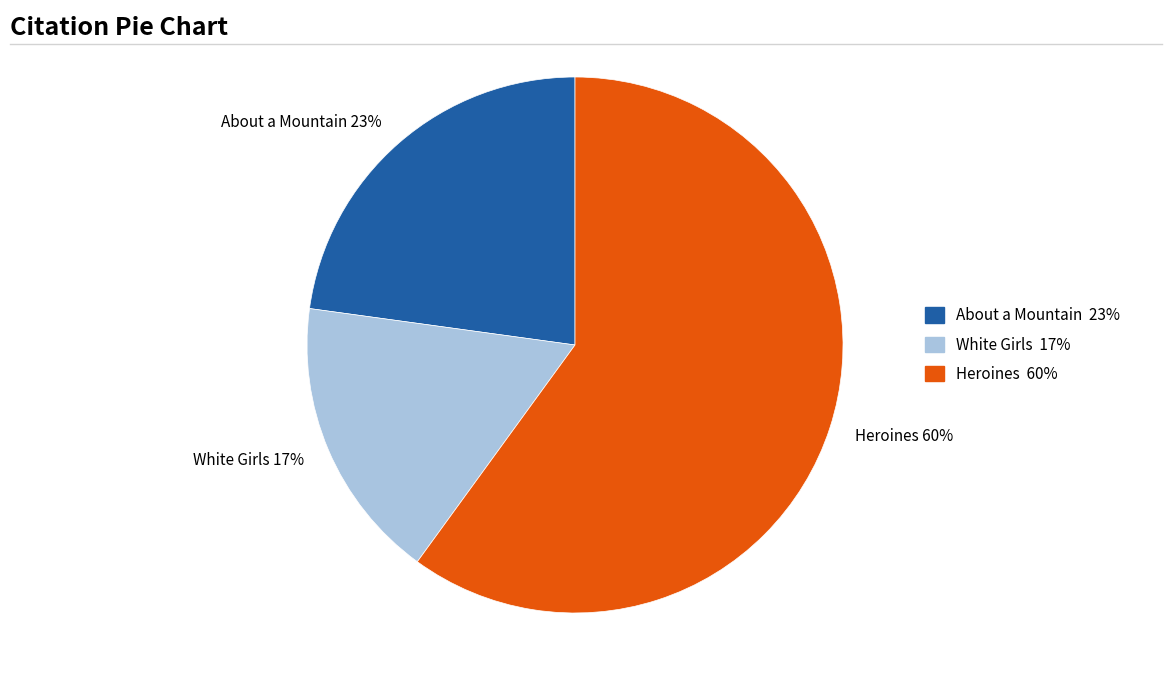

Approximately how many times larger is the value at Heroines compared to About a Mountain?

2.6